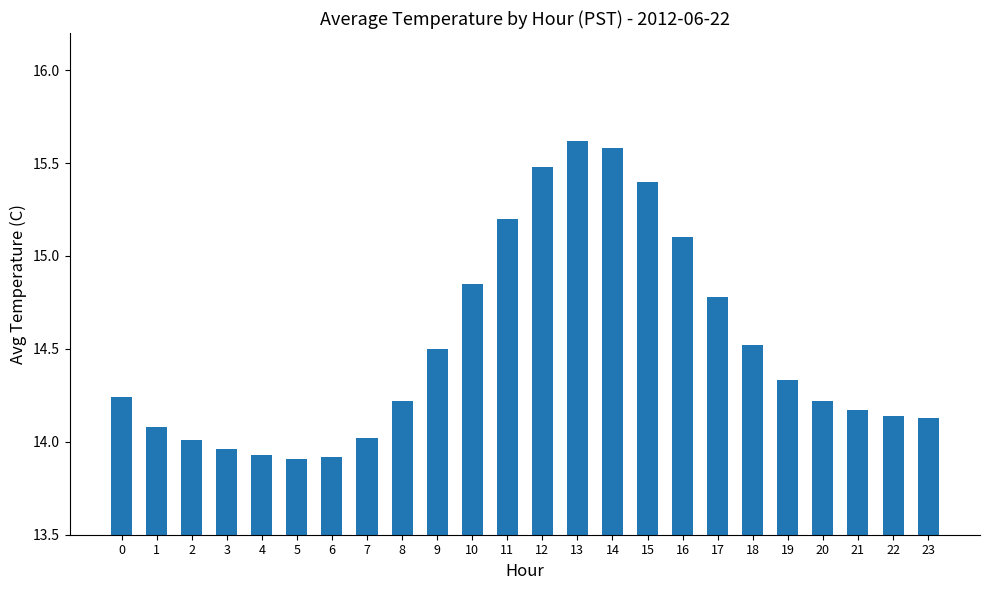

How many bars are there in total?

24